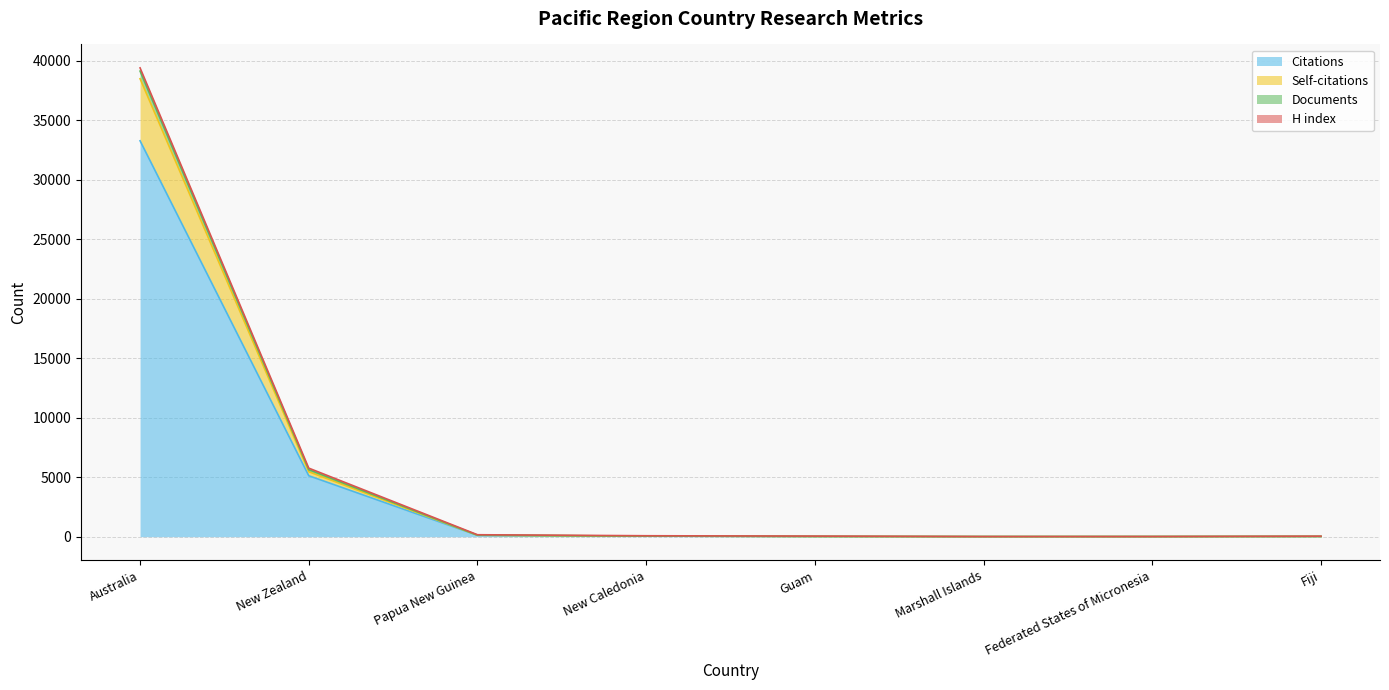

What position from the left is Fiji?

8